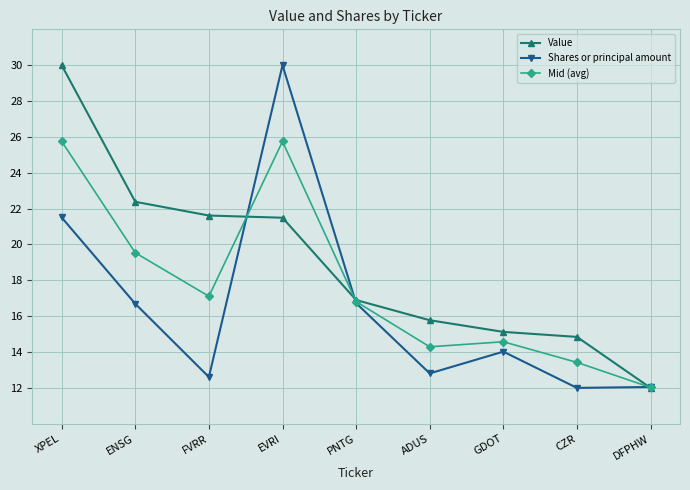

What are all the series names shown in the legend?

Value, Shares or principal amount, Mid (avg)